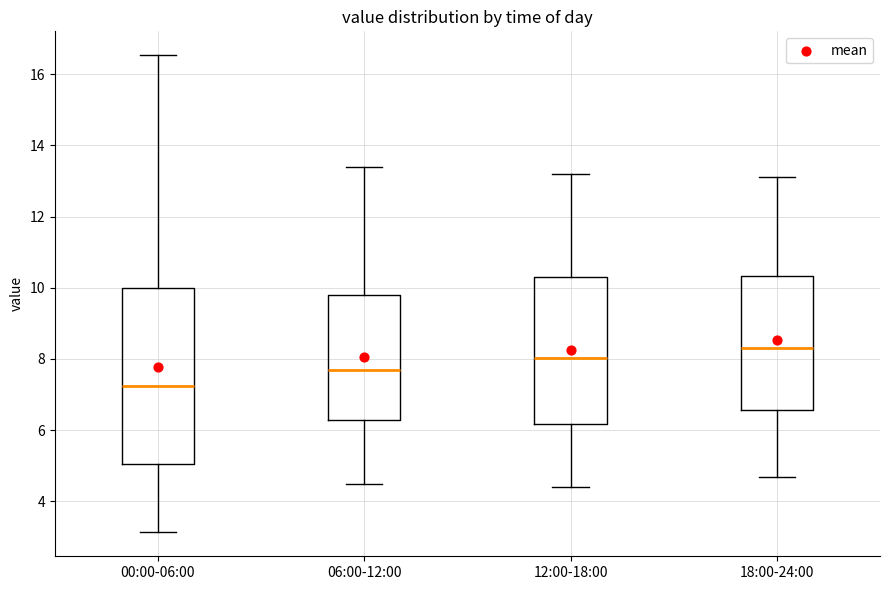

Where is the lower edge of the box for 06:00-12:00 on the y-axis? The values are not printed on the chart, so give them approximately, as read against the axis.

6.2